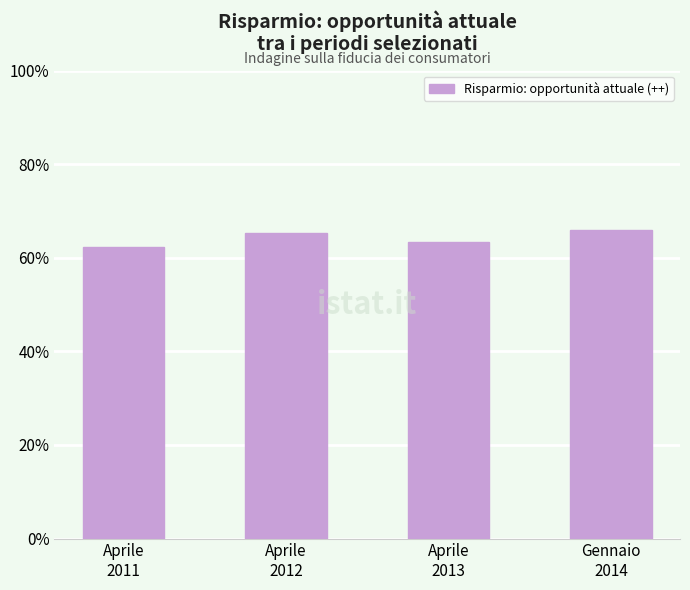

What is the average value?

64.2